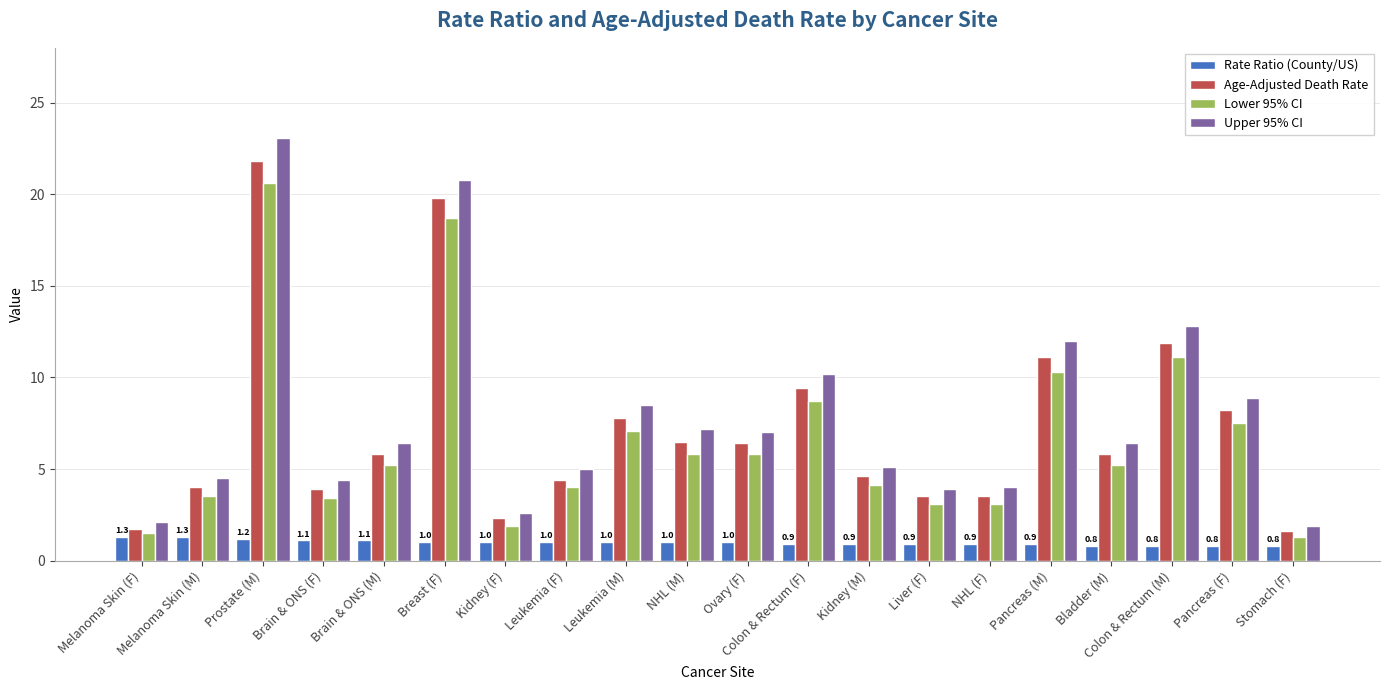

True or false: Rate Ratio (County/US) has a value of 1.0 at Leukemia (F).

True